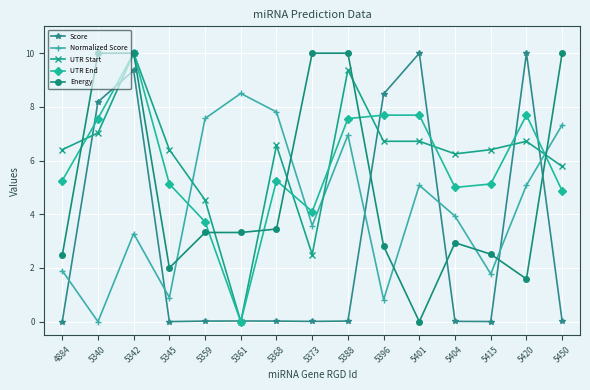

At 5388, list the series in order from smallest to largest.

Score, Normalized Score, UTR End, UTR Start, Energy